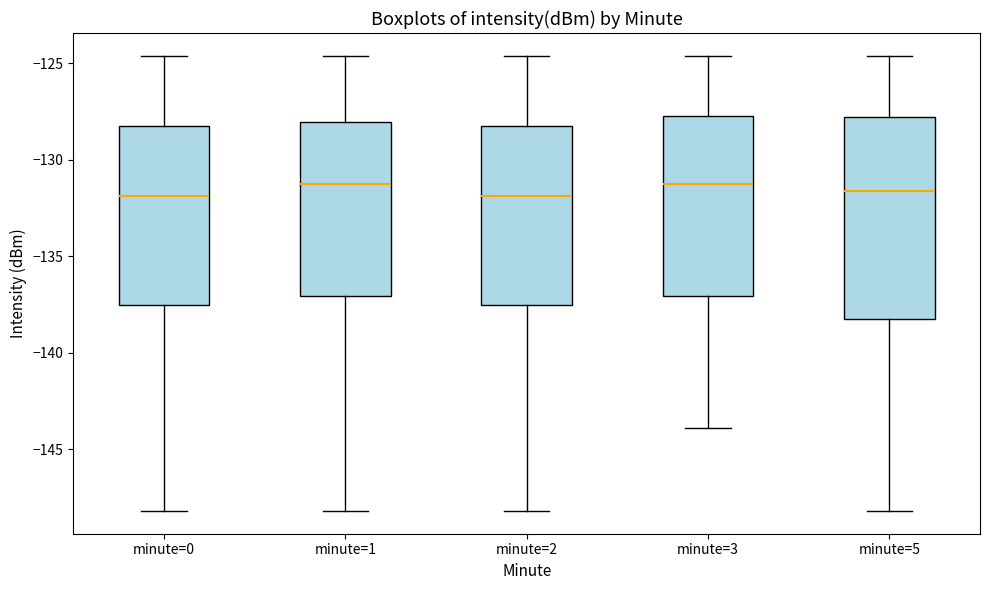

Reading left to right, transcribe this box plot: for each box, give where its median line is, the range the box spans, and where its two whiskers end, as read against the y-axis. The values are not printed on the chart, so give them approximately, as read against the axis.

minute=0: median -132.0, box -137.5 to -128.5, whiskers -148.0 to -124.5
minute=1: median -131.5, box -137.0 to -128.0, whiskers -148.0 to -124.5
minute=2: median -132.0, box -137.5 to -128.5, whiskers -148.0 to -124.5
minute=3: median -131.5, box -137.0 to -127.5, whiskers -144.0 to -124.5
minute=5: median -131.5, box -138.5 to -128.0, whiskers -148.0 to -124.5